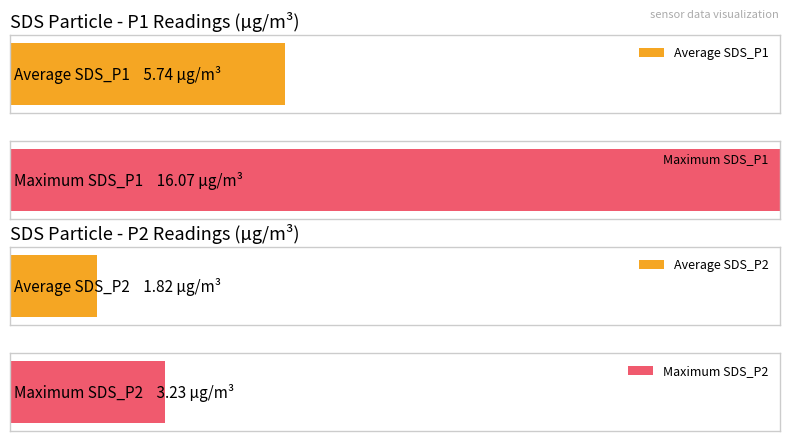

The value of SDS_P1 at 00:44 is 7.3. True or false?

False